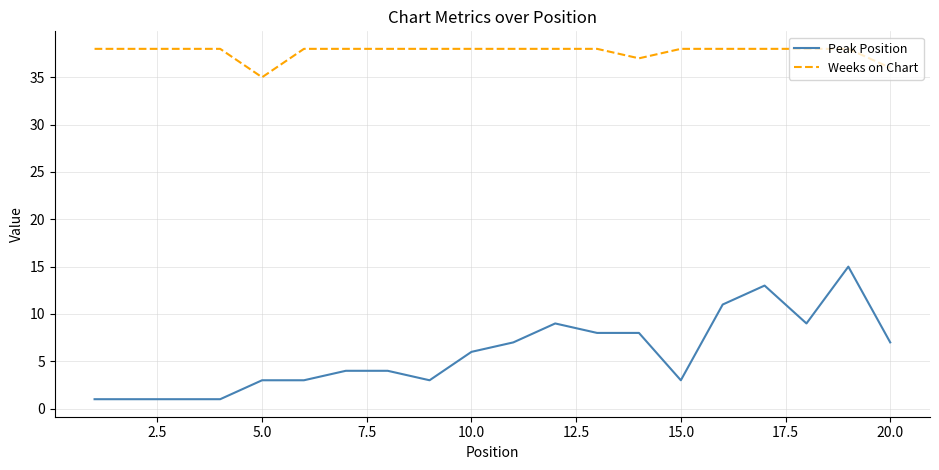

What is the difference between the maximum and minimum values in the Weeks on Chart series?

3